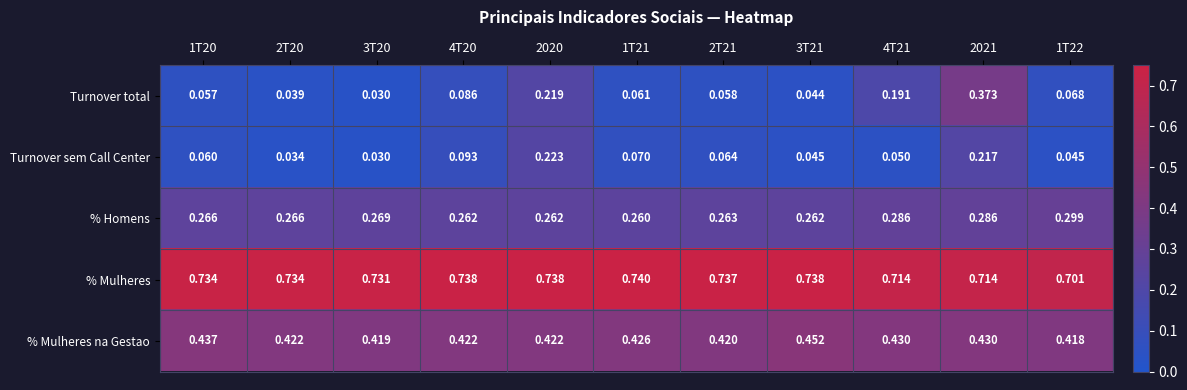

Rank the series by their maximum value, from lowest to highest.

Turnover sem Call Center, % Homens, Turnover total, % Mulheres na Gestao, % Mulheres